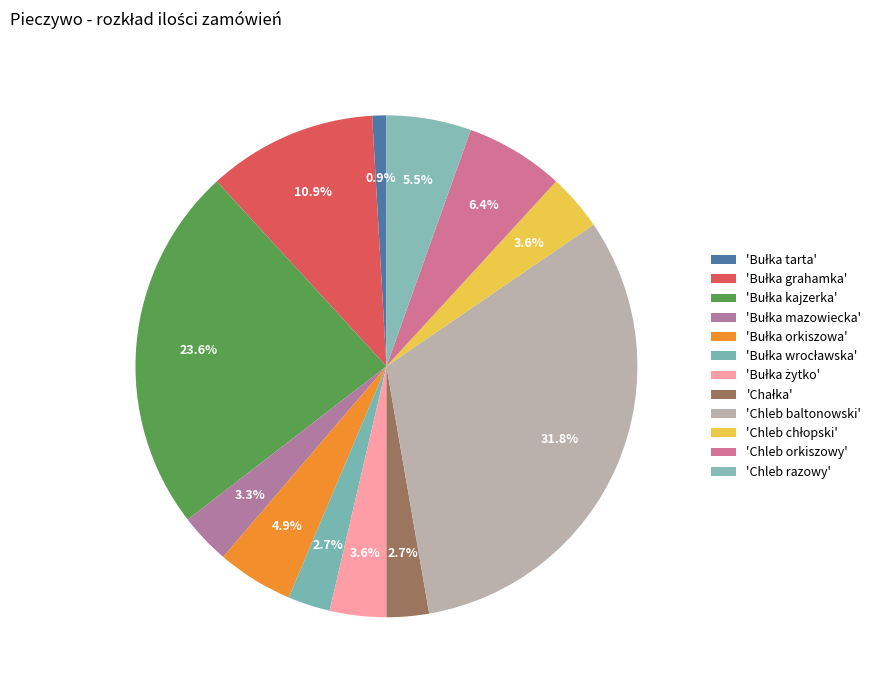

How many slices are in this pie chart?

12